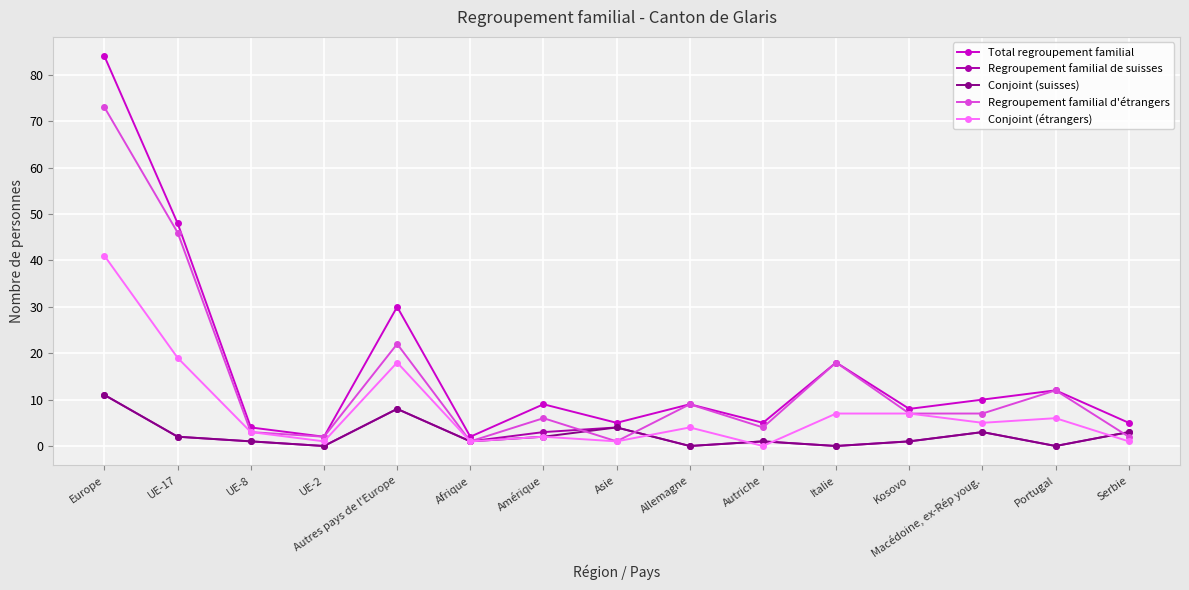

How many categories are shown in the chart?

15